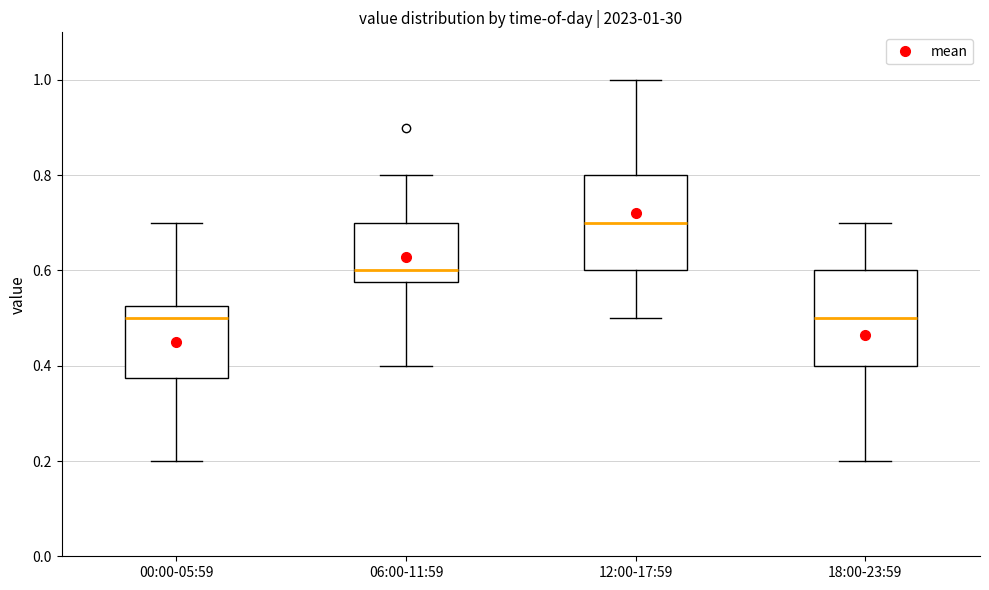

Which box's median line is the highest?

12:00-17:59